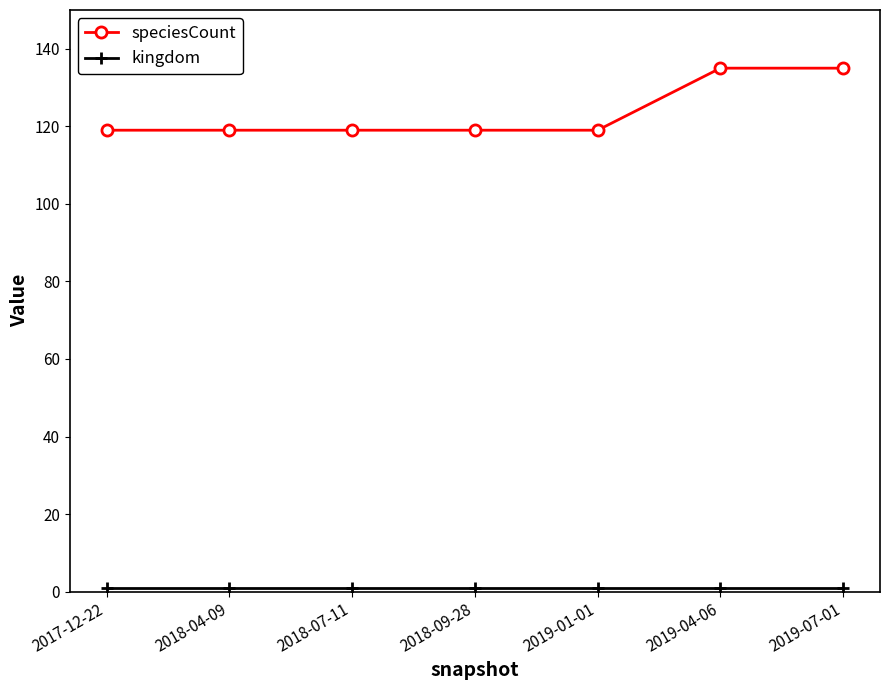

Is it true that speciesCount equals 119 at 2018-04-09?

True